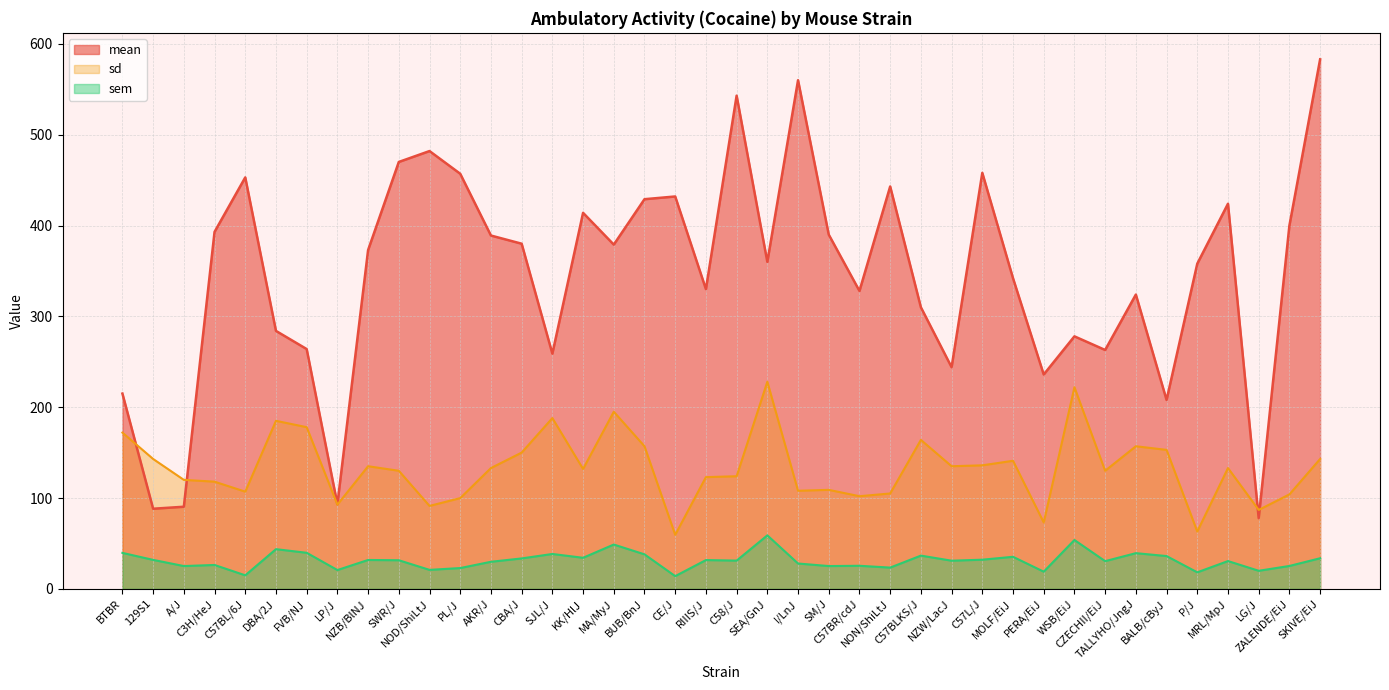

Between which two adjacent categories do mean and sd first intersect?

BTBR and 129S1